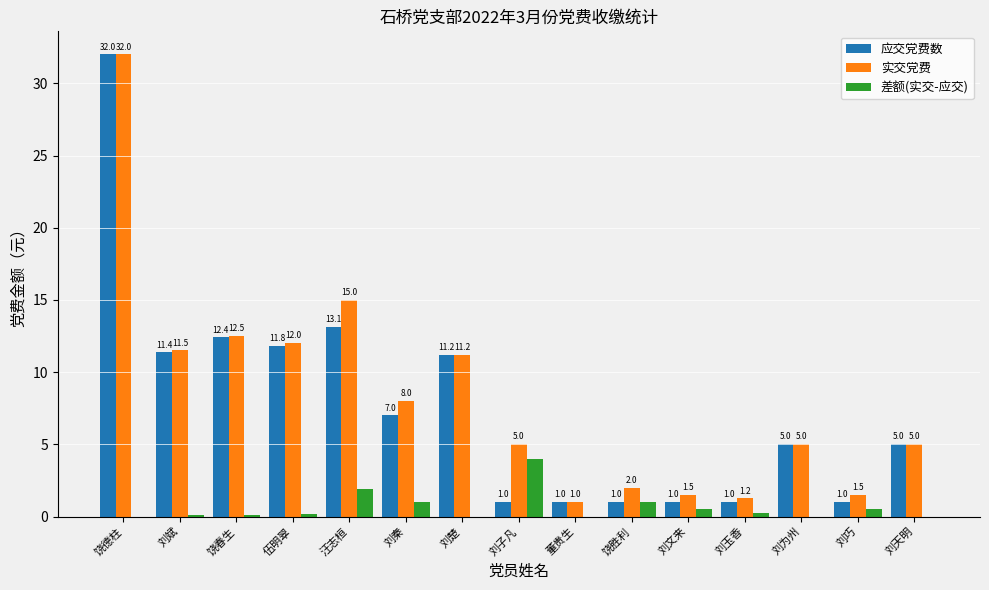

How many groups of bars are there?

15